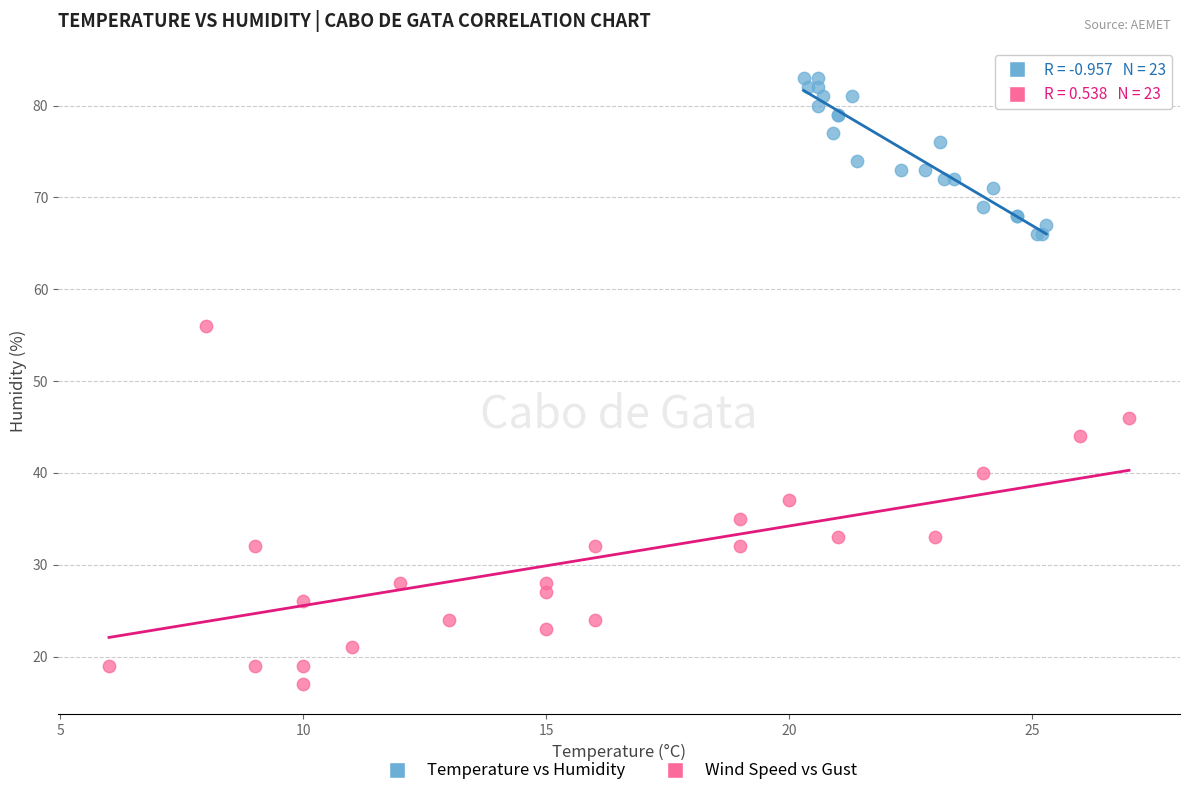

Which series has the largest Y range (max minus min)?

Wind Speed vs Gust